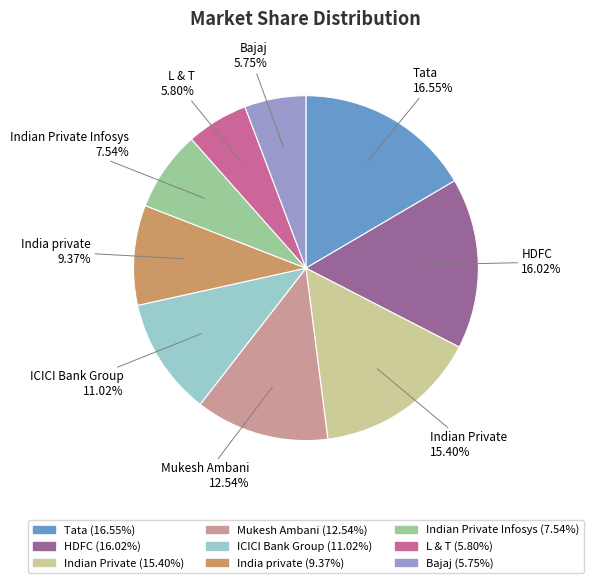

Is there any slice that represents more than half of the pie?

No